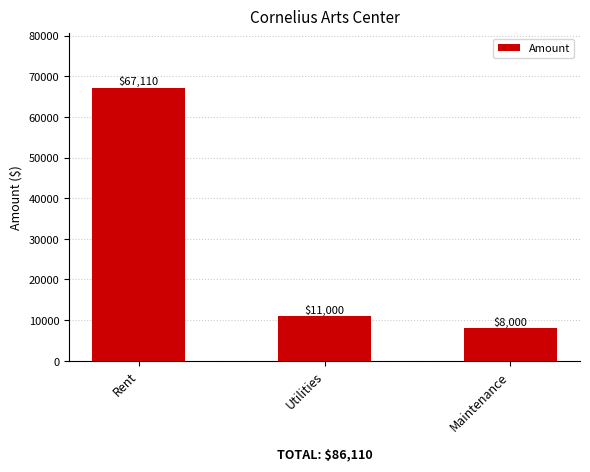

Where is the data nearest to the value 37555?

Utilities